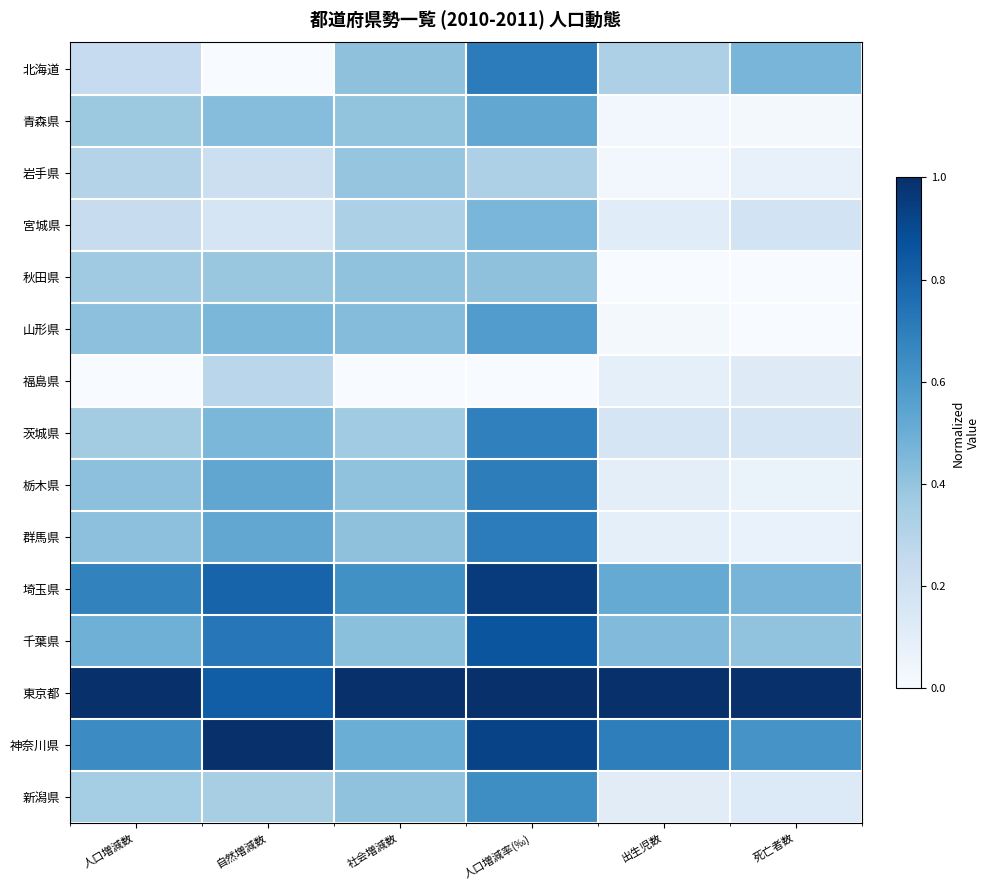

At which category is the sum across all series the highest?

人口増減率(‰)